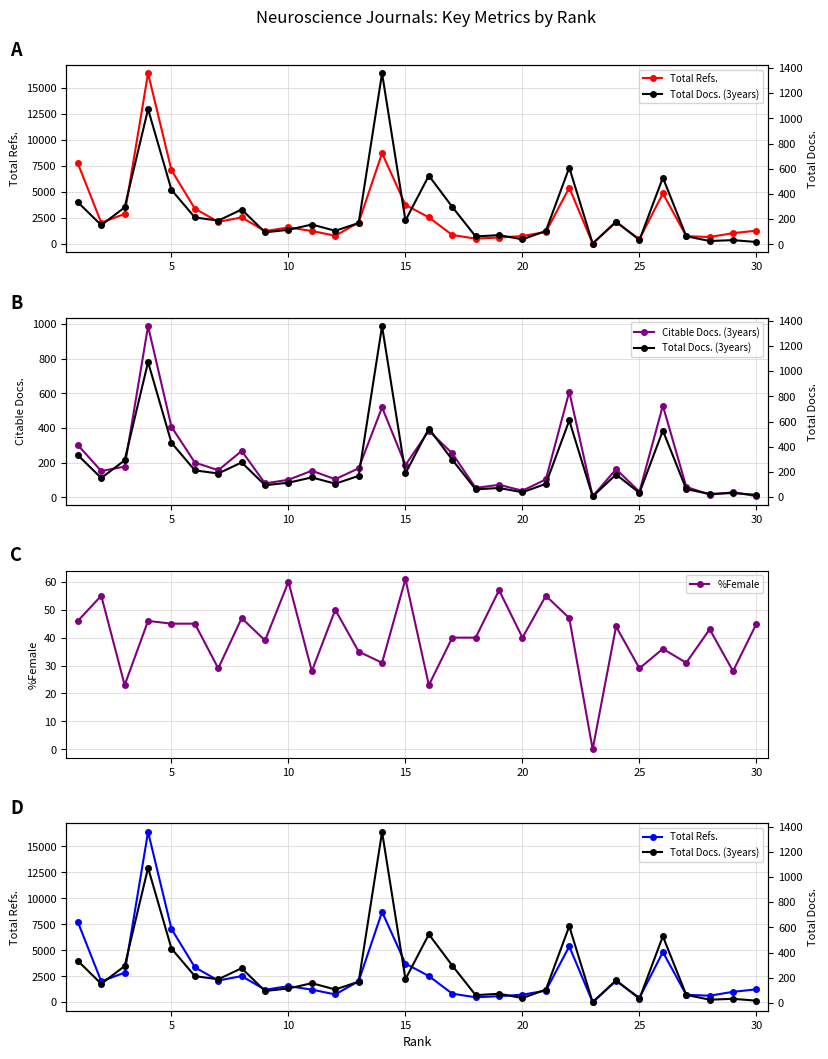

How many interior local peaks does the Total Docs. (3years) series have?

10